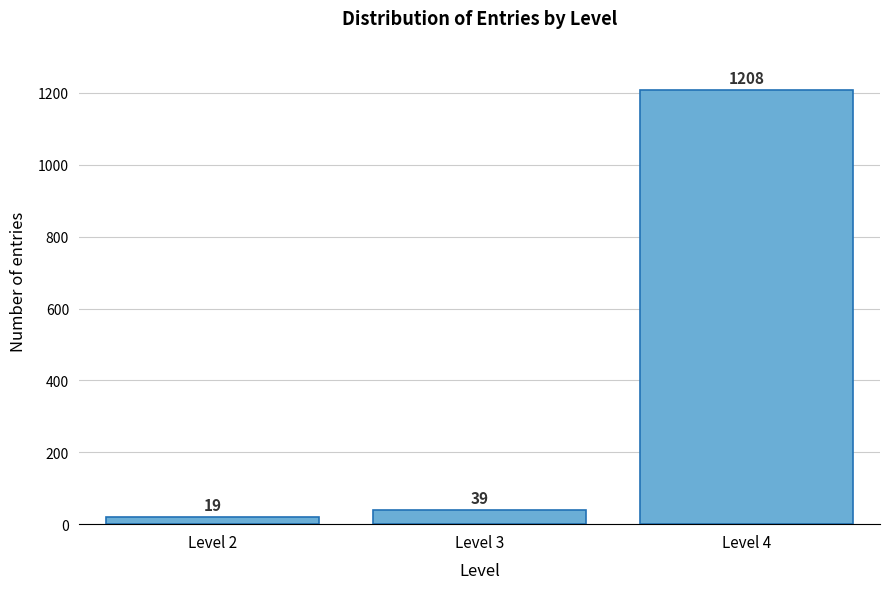

Reading right to left, transcribe all the data shown in this chart.

Level 4=1208	Level 3=39	Level 2=19